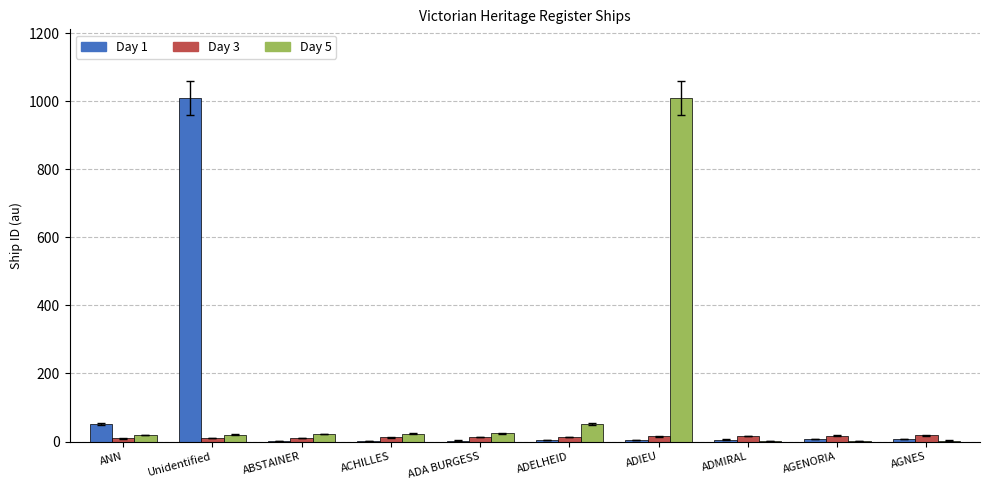

What is the greatest value displayed?

1009